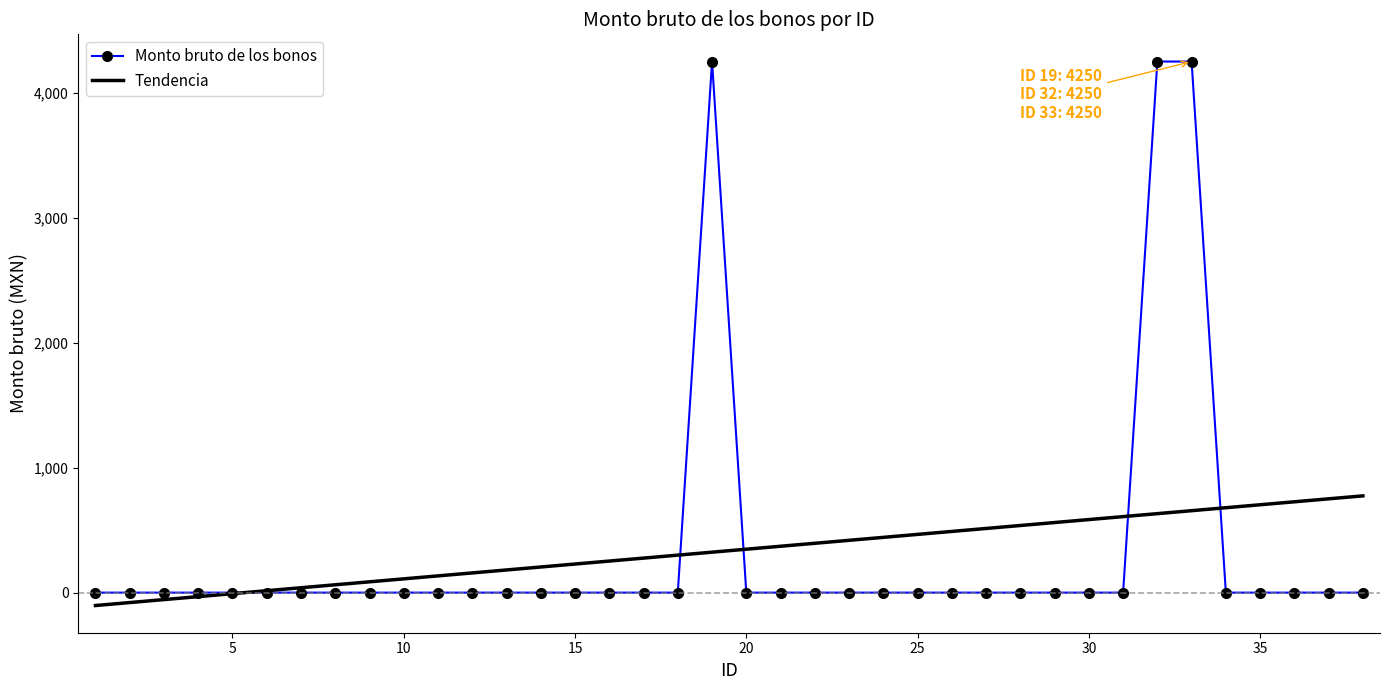

Which series has the largest range (max minus min)?

Monto bruto de los bonos